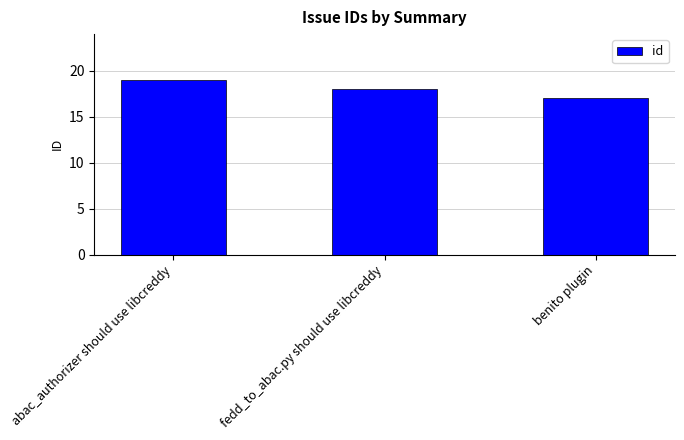

Reading right to left, what are all the values shown in this chart?

17	18	19